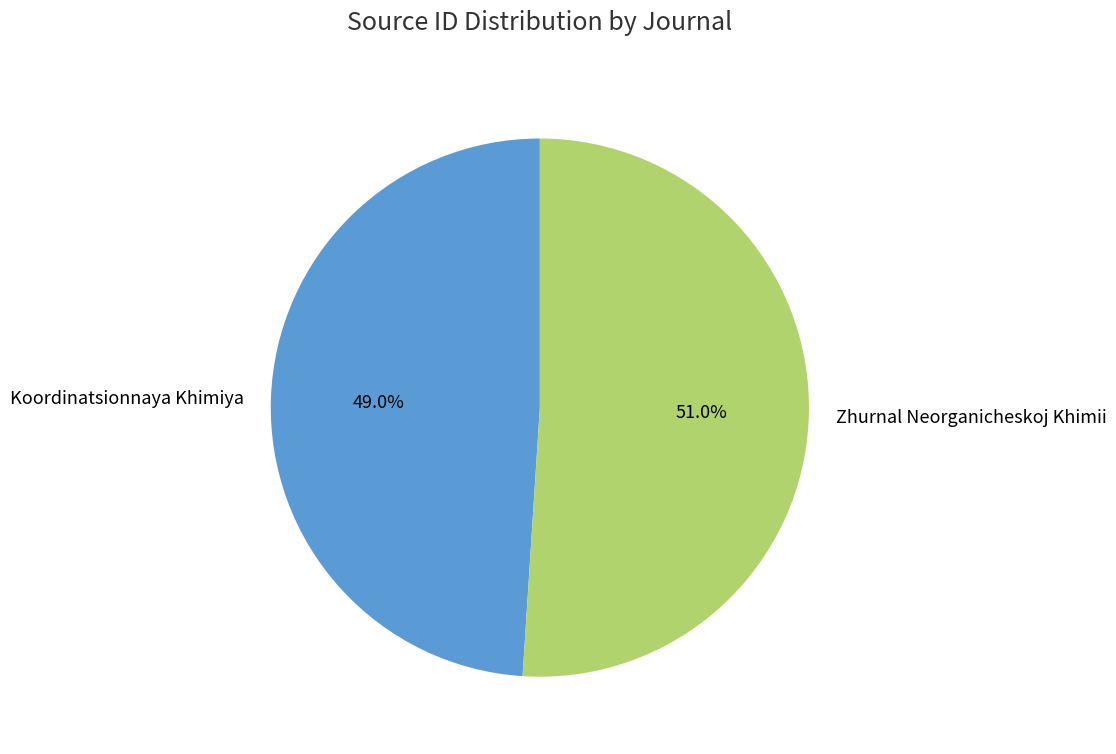

Rank the categories by value from highest to lowest.

Zhurnal Neorganicheskoj Khimii, Koordinatsionnaya Khimiya